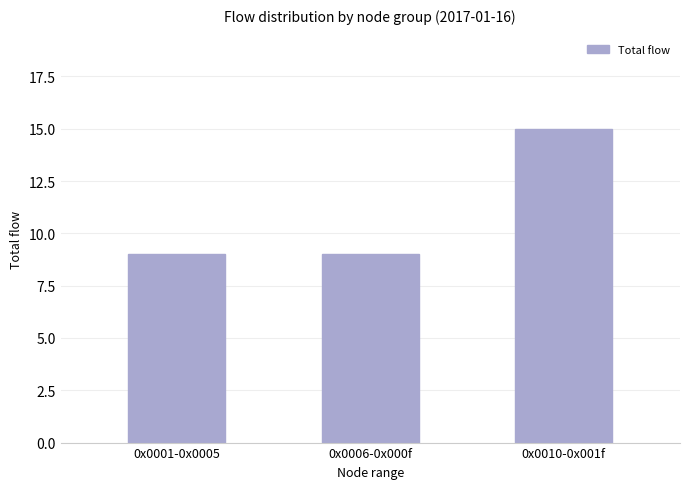

What position from the right is 0x0001-0x0005?

3